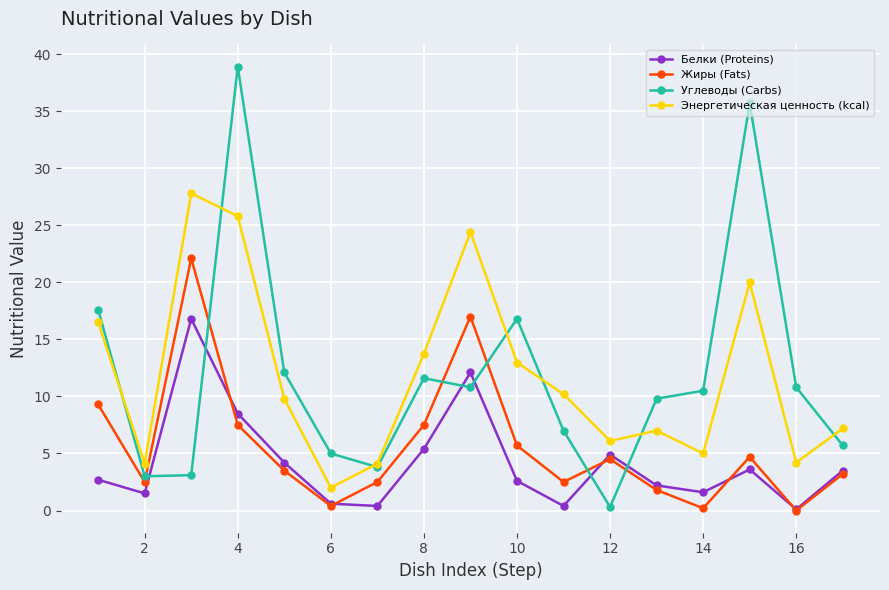

How many interior local valleys does the Углеводы (Carbs) series have?

4